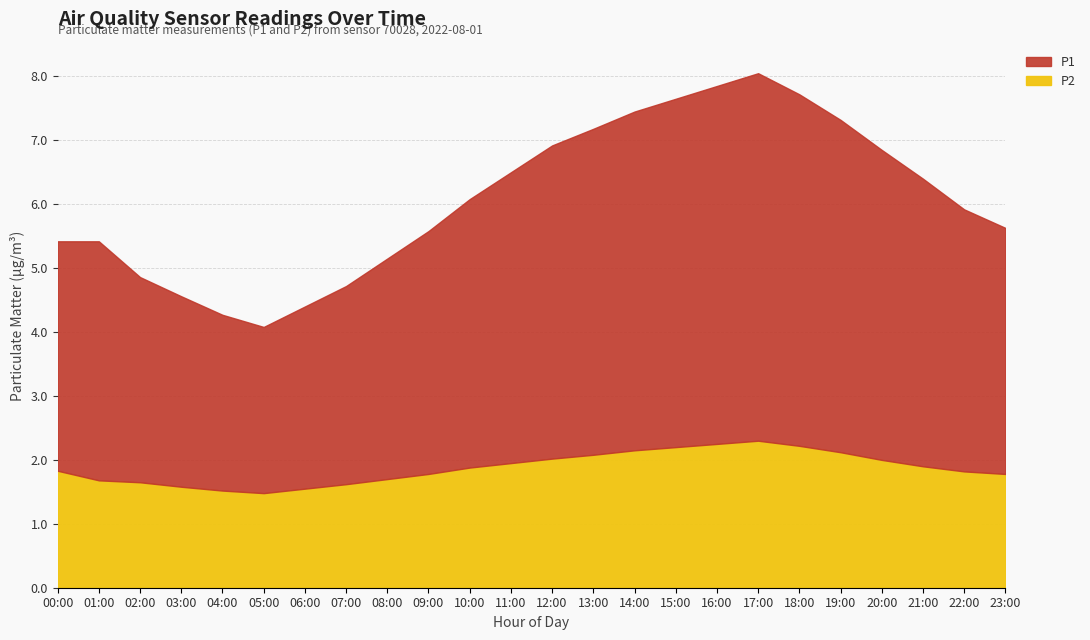

Reading right to left, transcribe all the data shown in this chart.

P1: 3.9	4.1	4.5	4.8	5.2	5.5	5.8	5.6	5.5	5.3	5.1	4.9	4.5	4.2	3.8	3.5	3.1	2.9	2.6	2.8	3.0	3.2	3.6	3.7
P2: 1.8	1.8	1.9	2.0	2.1	2.2	2.3	2.2	2.2	2.1	2.1	2.0	1.9	1.9	1.8	1.7	1.6	1.6	1.5	1.5	1.6	1.6	1.7	1.8